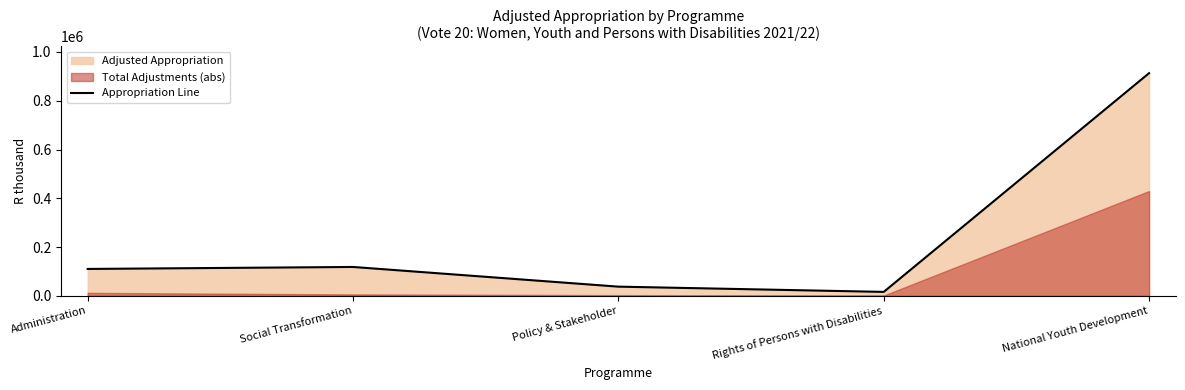

Between National Youth Development and Social Transformation, which is larger?

National Youth Development